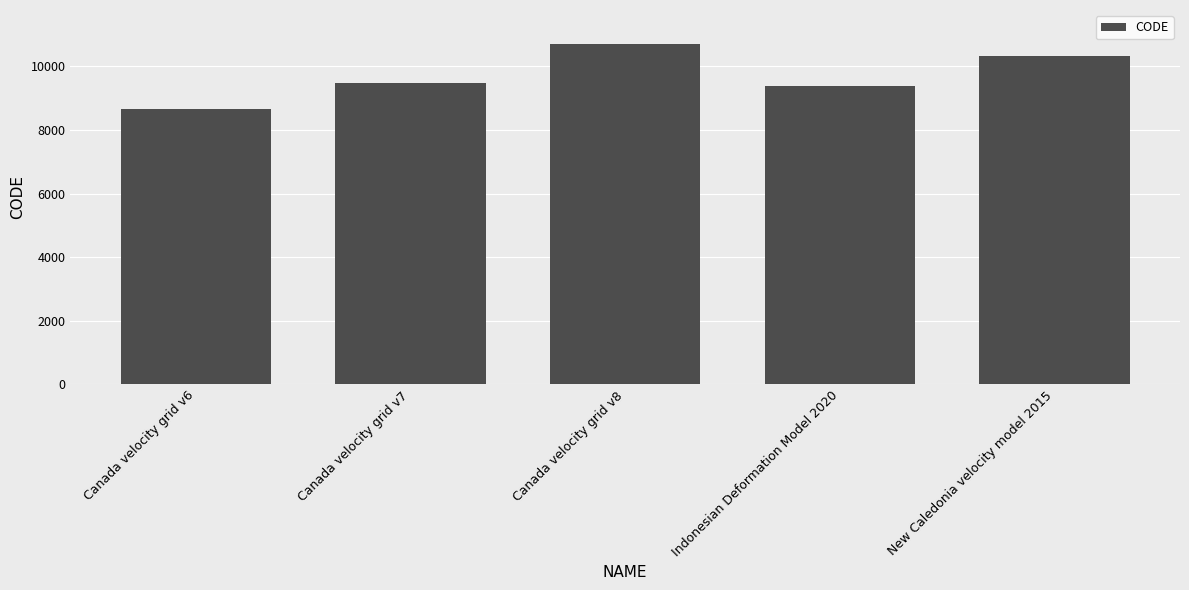

What is the difference between the values at New Caledonia velocity model 2015 and Canada velocity grid v7?

840